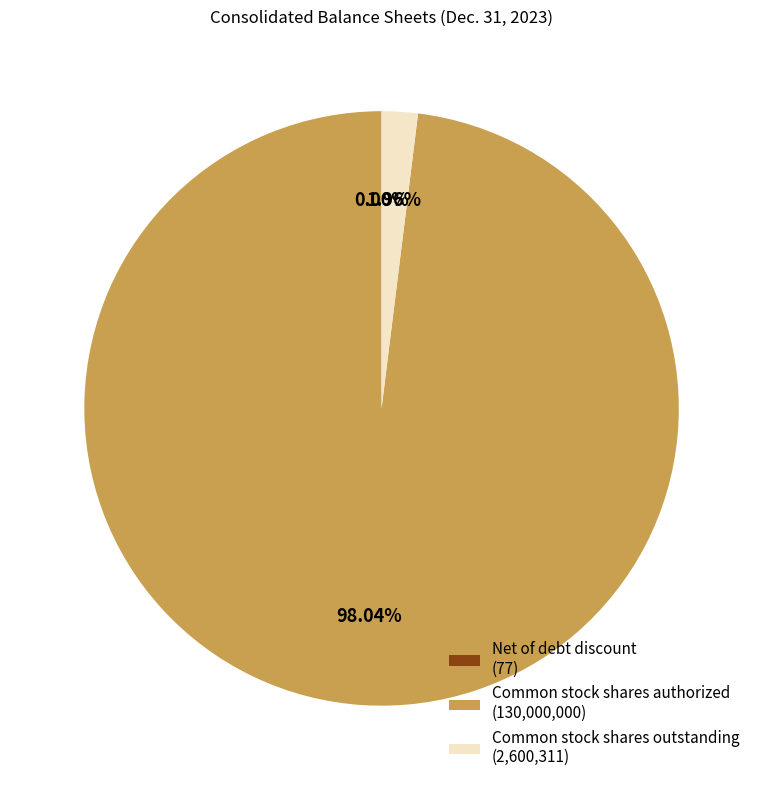

Between Common stock shares outstanding (2,600,311) and Common stock shares authorized (130,000,000), which is larger?

Common stock shares authorized (130,000,000)